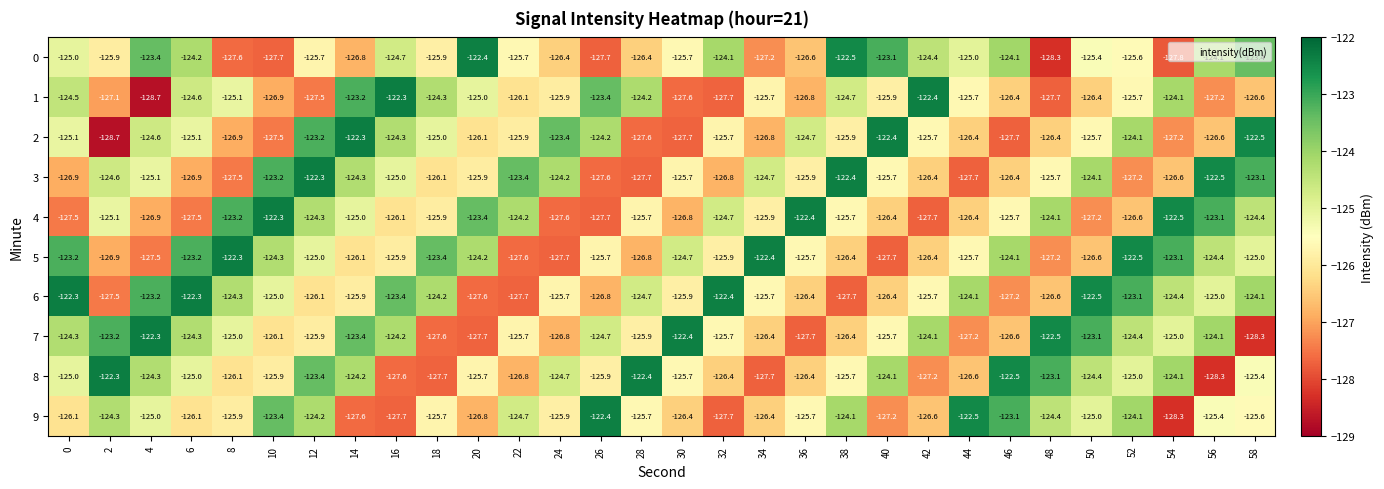

True or false: 2 has a value of -128.7 at 2.

True